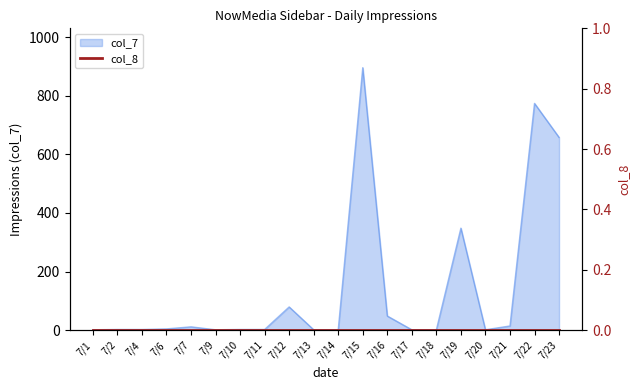

Which category has the highest value across all series?

7/15